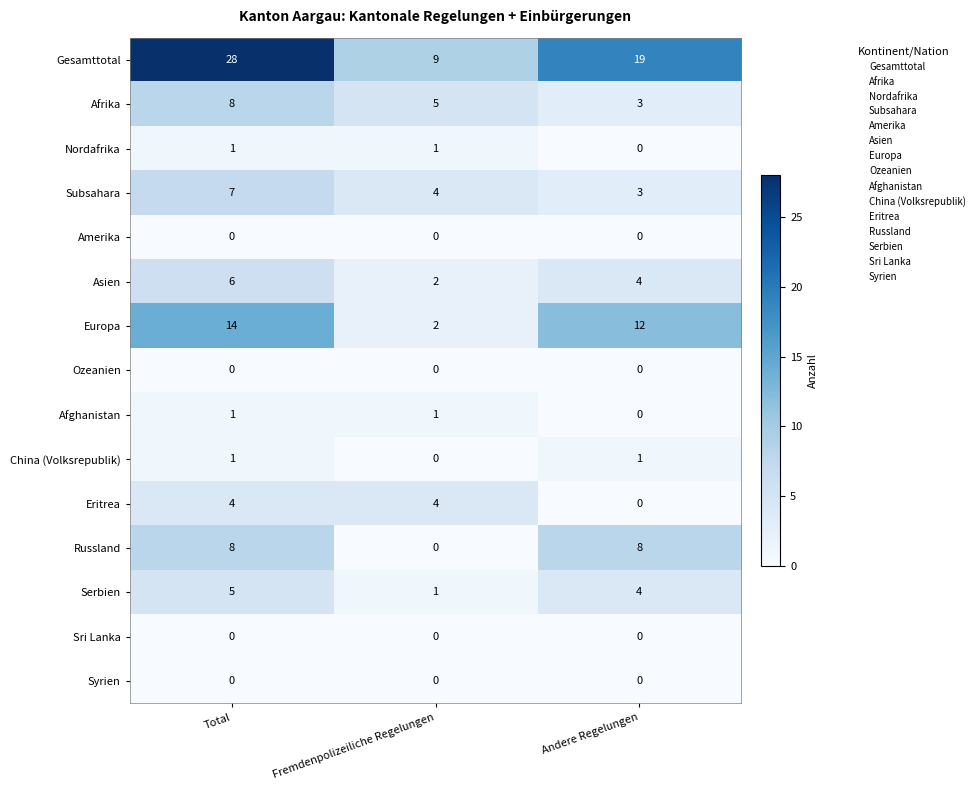

Where does the Afrika series first go above 5?

Total